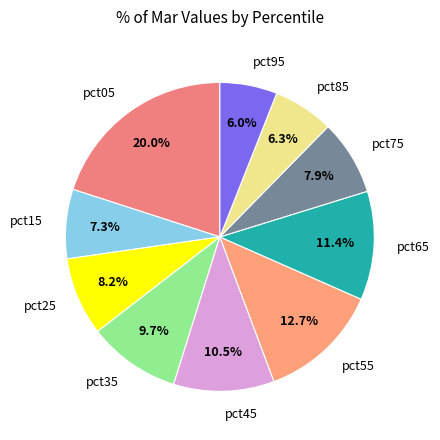

True or false: pct25 accounts for 8% of the total.

True